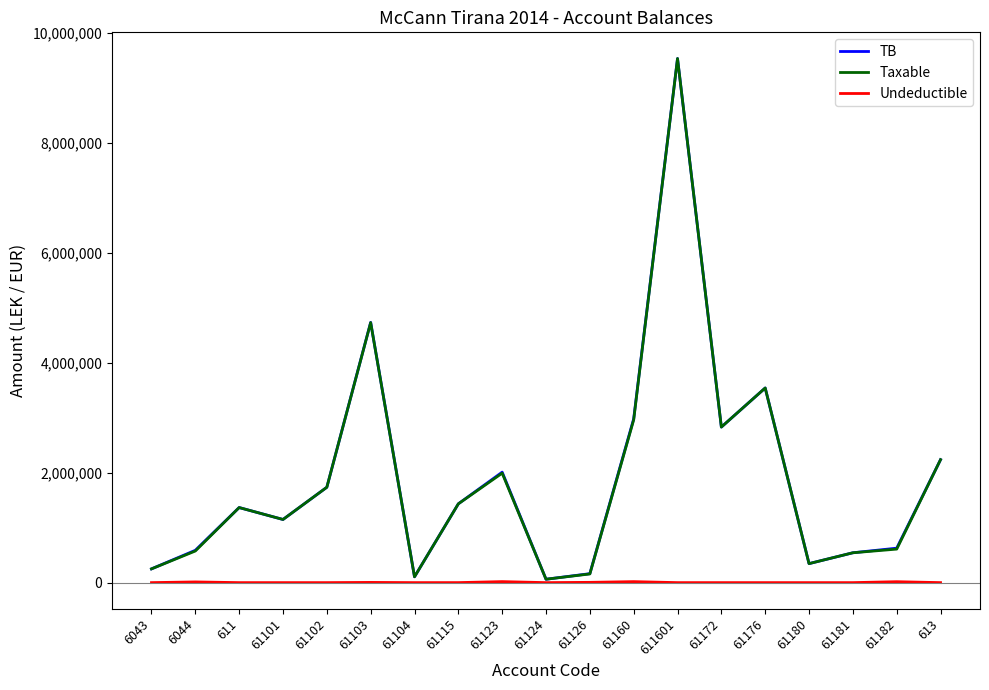

Which series changed the most between 6044 and 613?

Taxable